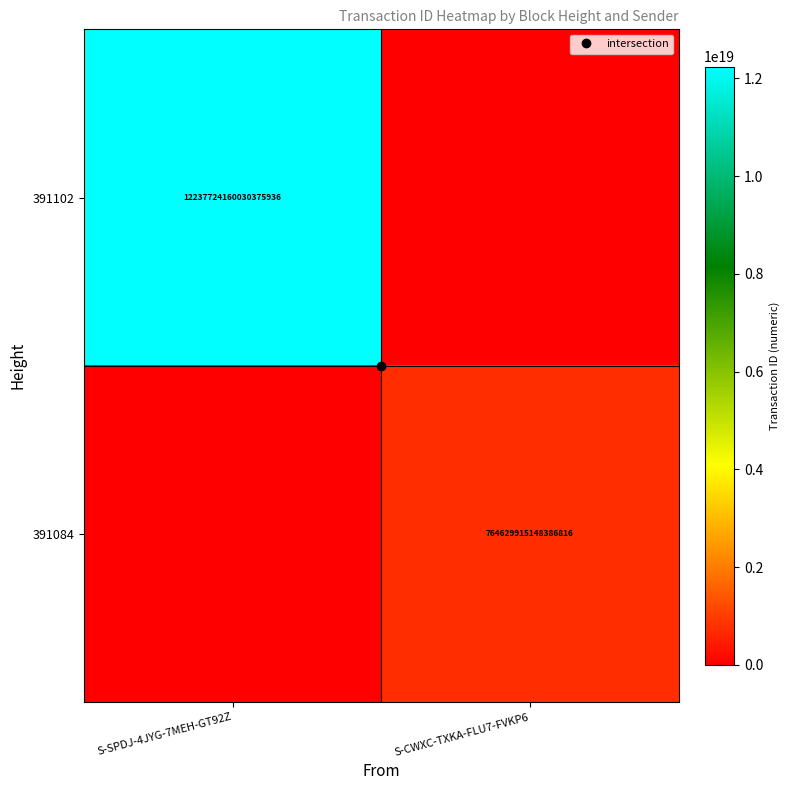

At which label does 391084 reach its peak?

S-CWXC-TXKA-FLU7-FVKP6